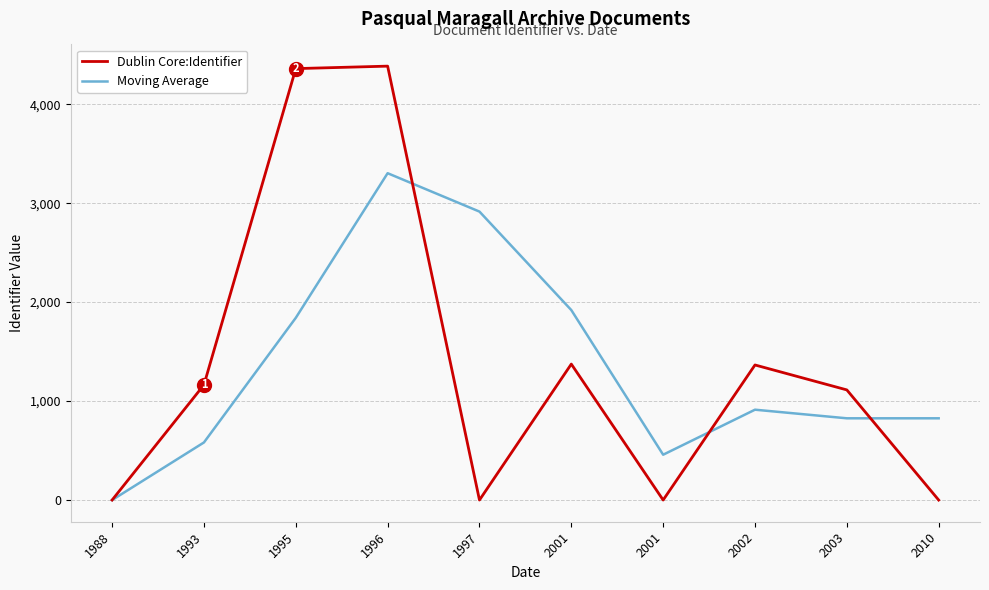

At which category is the sum across all series the highest?

1996